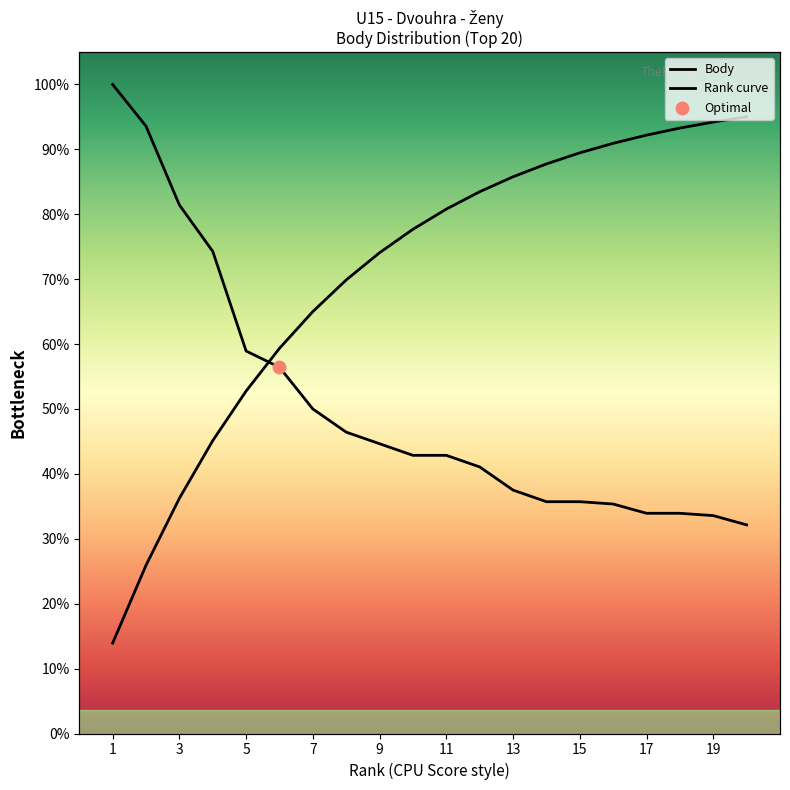

Which has a higher value, 3 or 8?

3